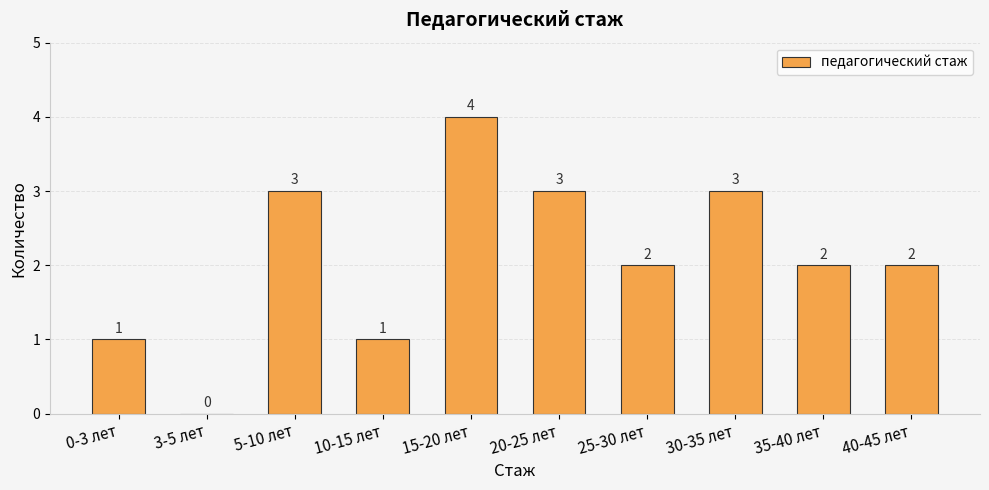

Between 3-5 лет and 5-10 лет, which is larger?

5-10 лет